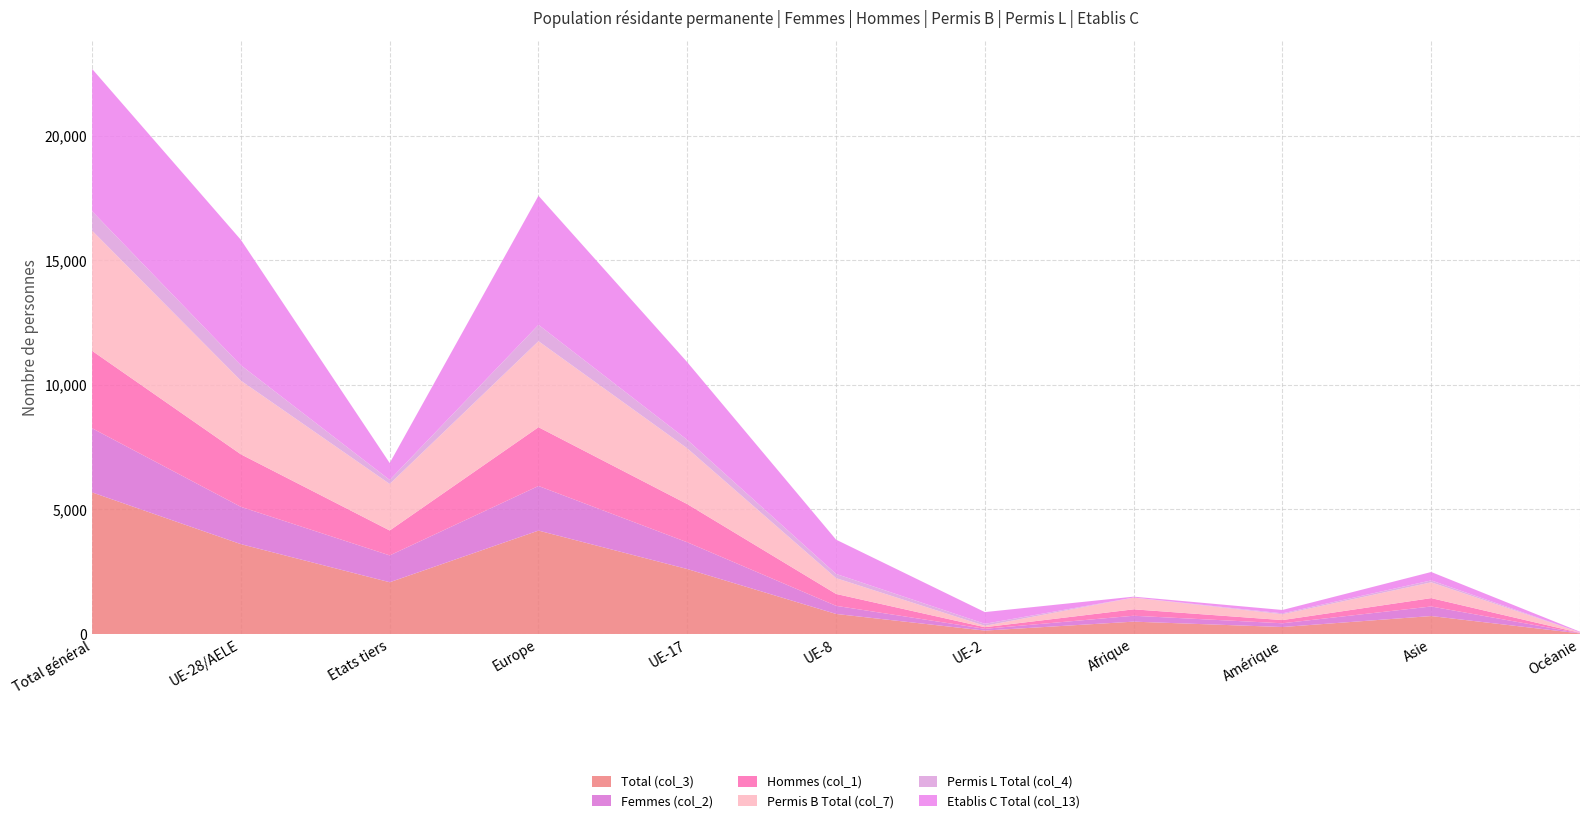

Reading left to right, what are all the values shown in this chart?

Total (col_3): 5685	3607	2078	4152	2608	804	136	495	279	720	22
Femmes (col_2): 2575	1498	1077	1791	1074	326	71	237	151	384	9
Hommes (col_1): 3110	2109	1001	2361	1534	478	65	258	128	336	13
Permis B Total (col_7): 4827	2958	1869	3455	2239	635	55	470	233	634	19
Permis L Total (col_4): 777	617	160	656	339	168	81	3	37	78	3
Etablis C Total (col_13): 5718	5038	680	5184	3120	1377	471	36	136	337	24